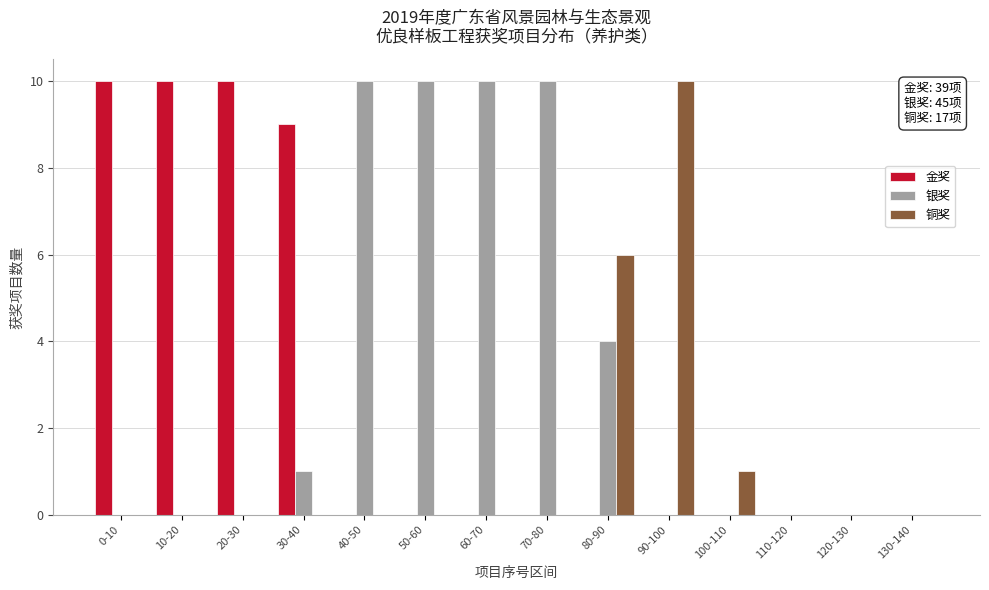

At which label does 铜奖 reach its peak?

90-100